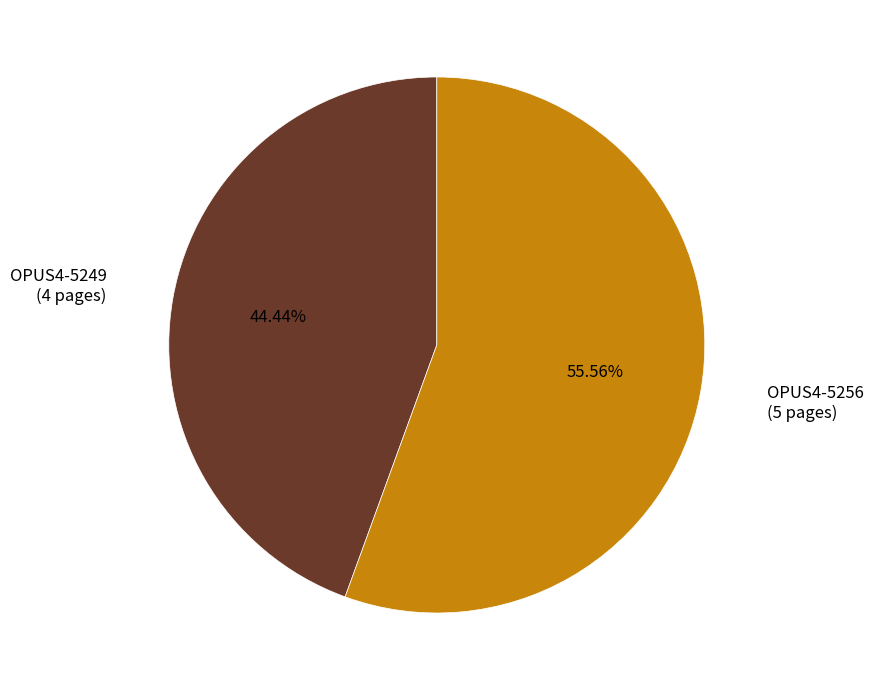

How many segments does this pie chart have?

2